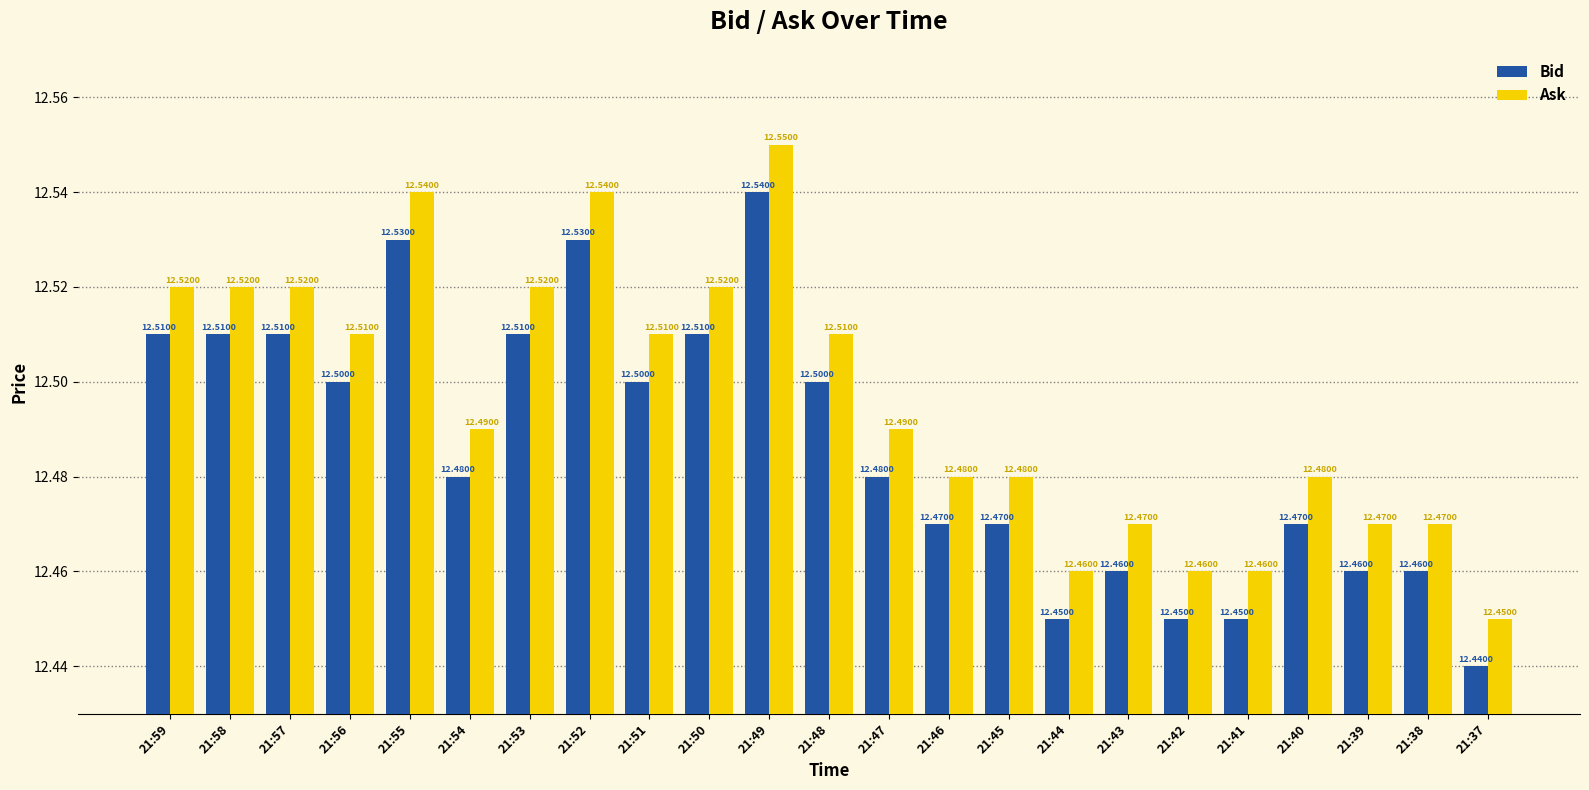

What is the maximum value shown in the chart?

12.6